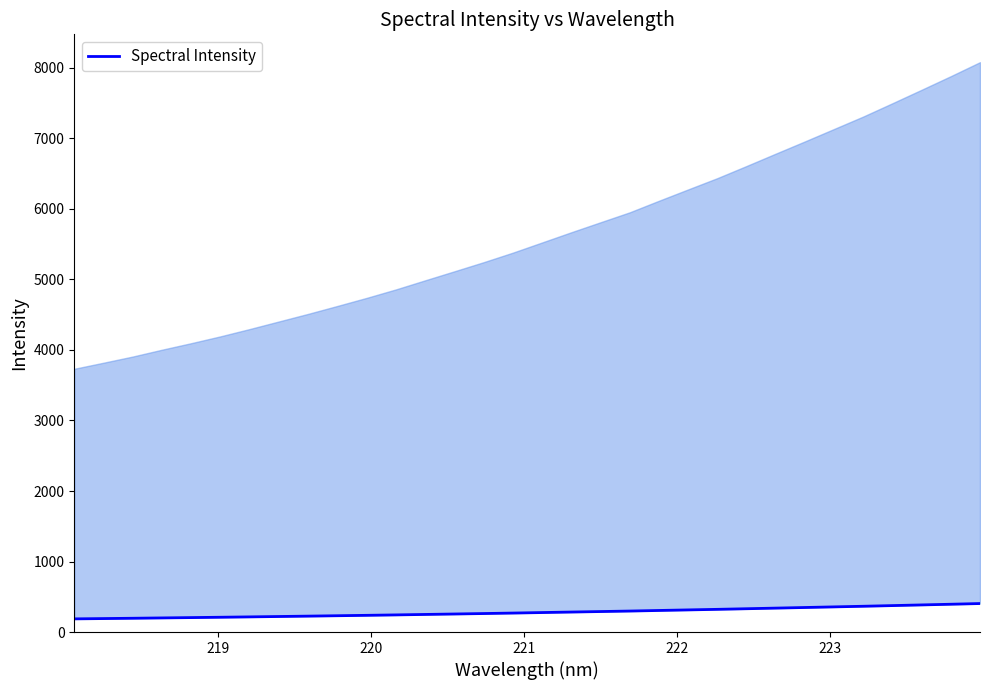

What is the average value?

280.7